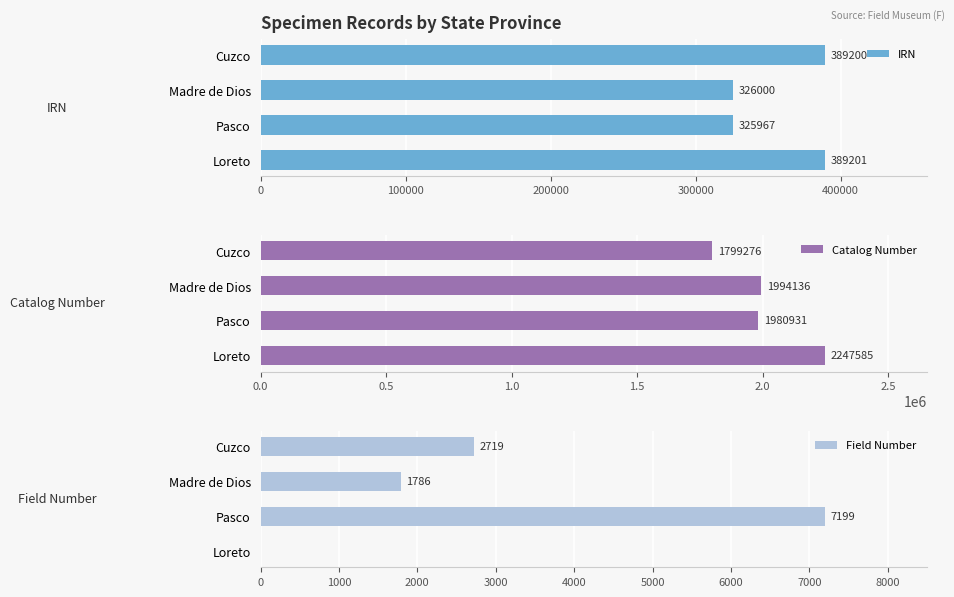

Read the IRN value at Madre de Dios.

326000